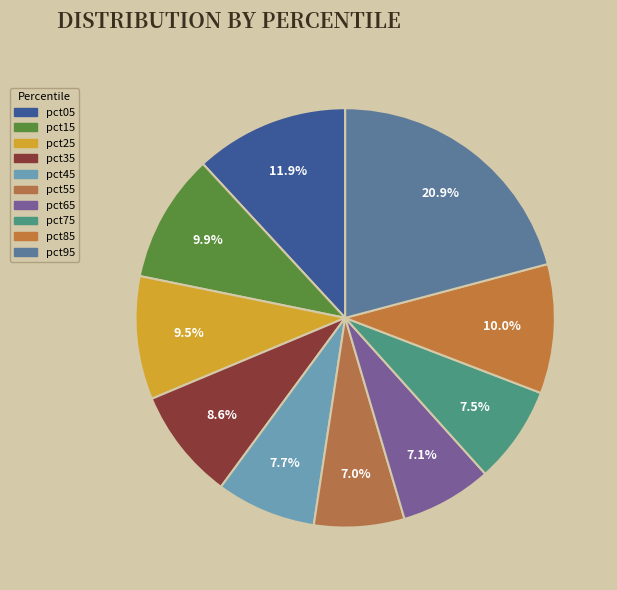

To the nearest percent, what is the difference between the largest and smallest slice percentages?

14%